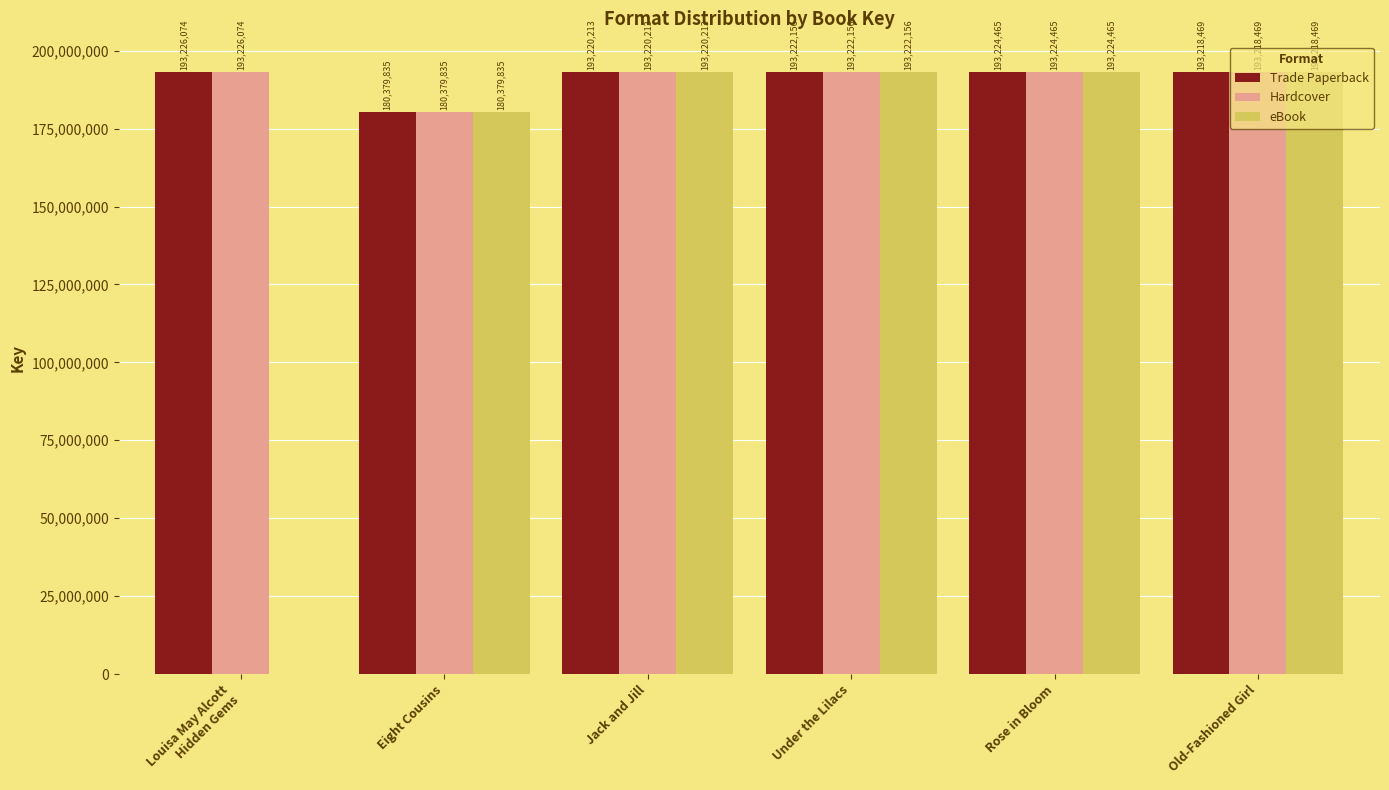

At which category is the sum across all series the highest?

Rose in Bloom